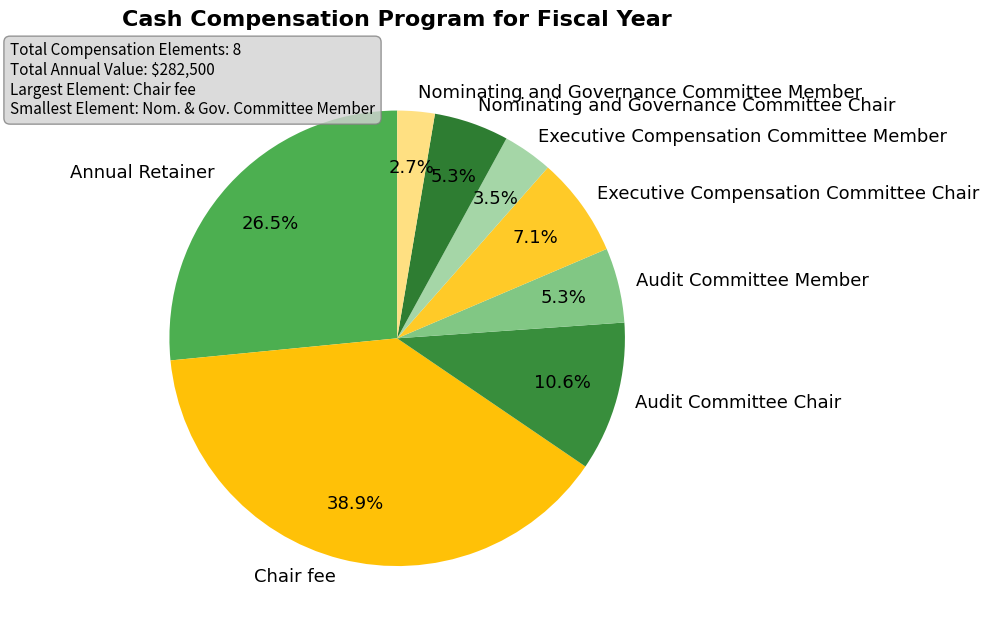

Do Nominating and Governance Committee Member and Executive Compensation Committee Chair together represent more than half of the pie?

No